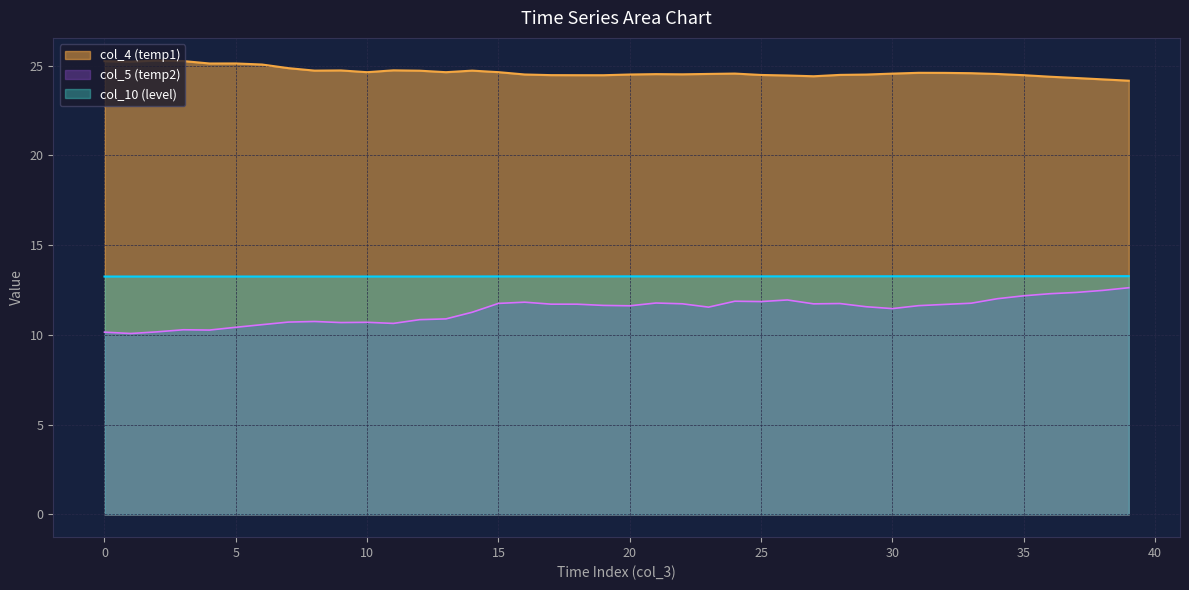

True or false: col_5 (temp2) and col_4 (temp1) intersect in this chart.

False